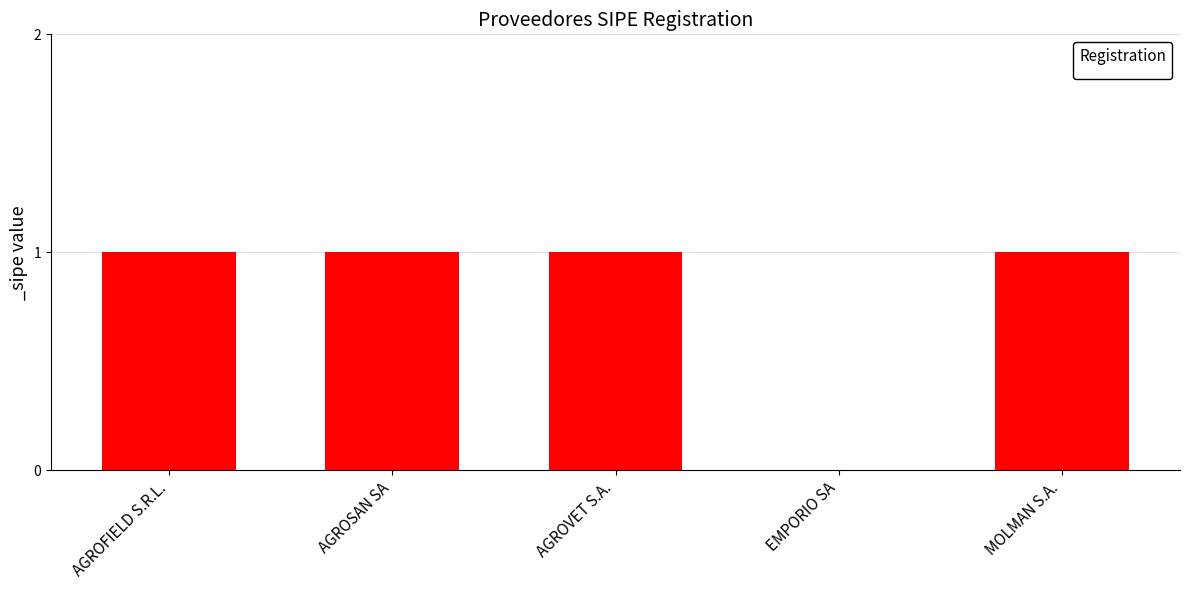

Is it true that the value at EMPORIO SA is 1?

False